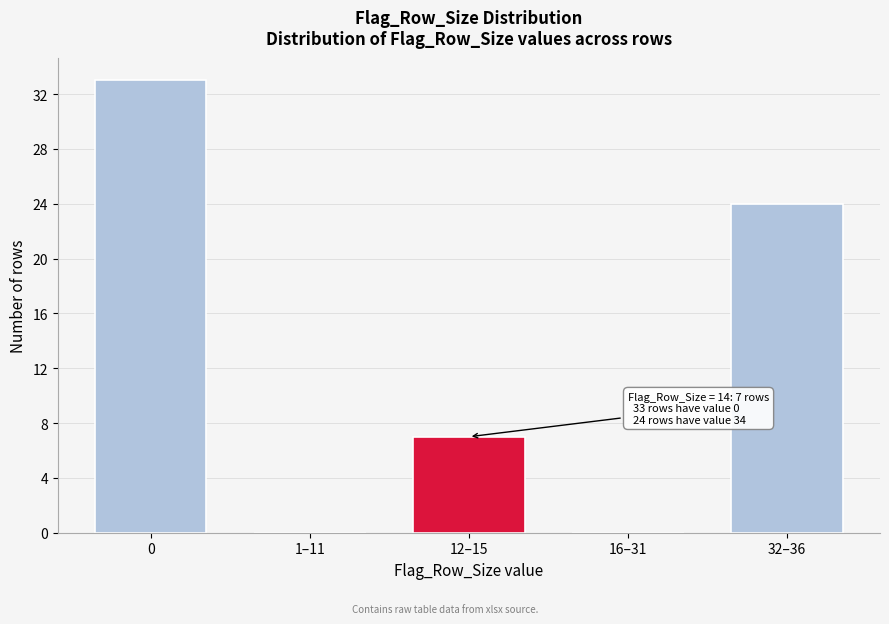

Reading left to right, list all the values displayed in this chart.

0=33	1–11=0	12–15=7	16–31=0	32–36=24